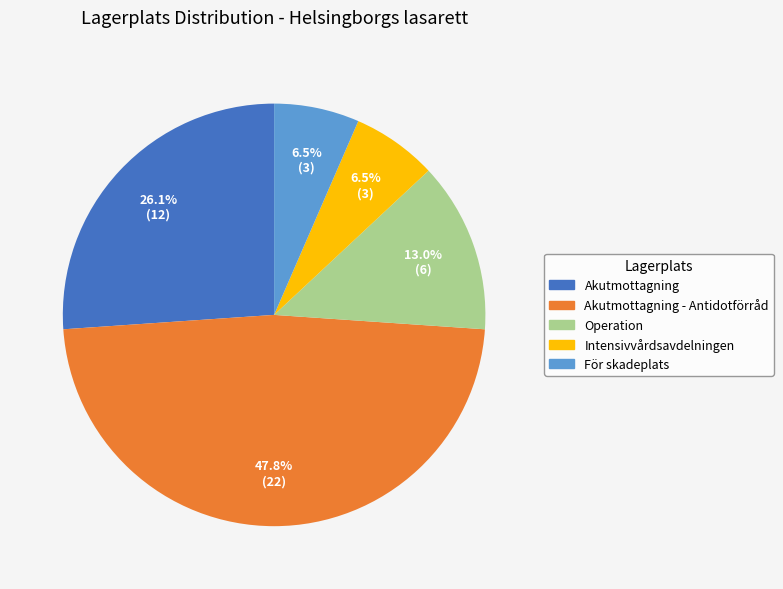

Is there a majority slice in this chart?

No